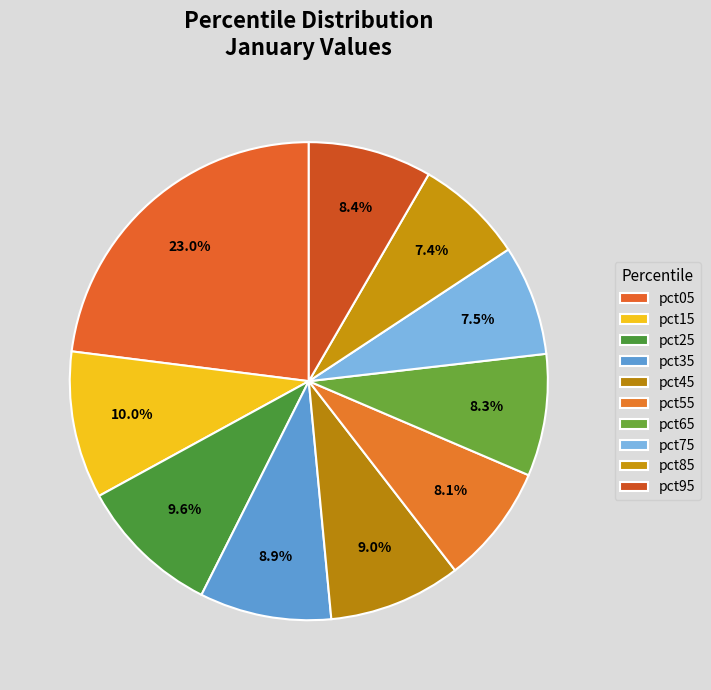

How many segments does this pie chart have?

10